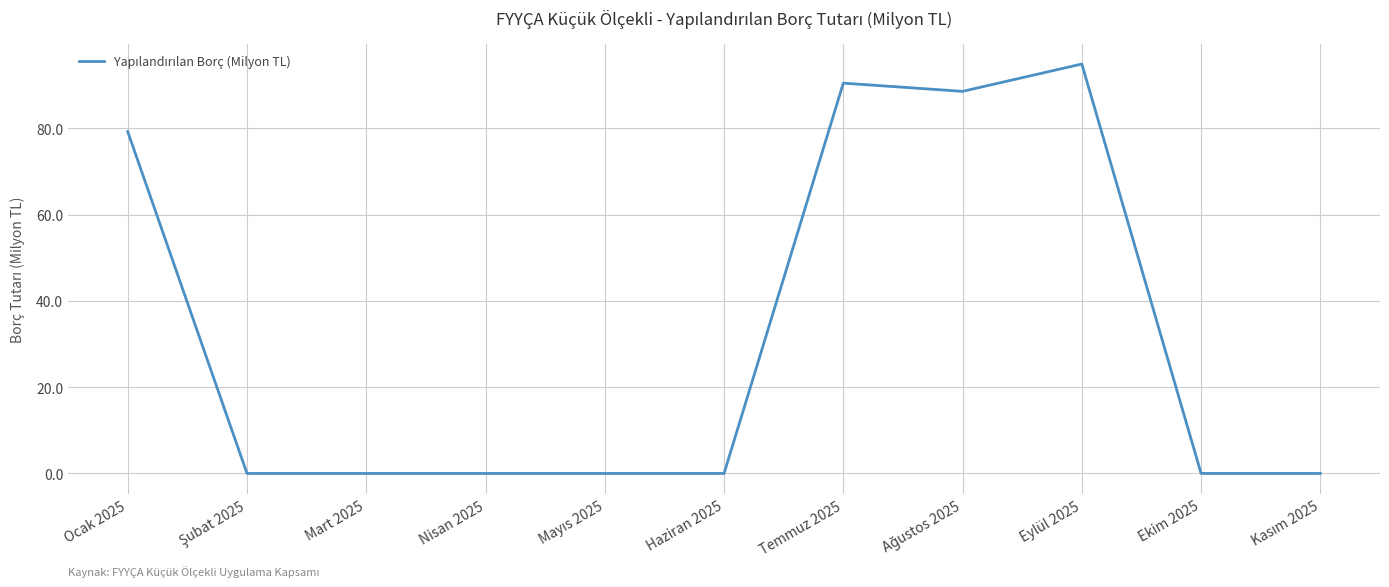

Which category has the highest value across all series?

Eylül 2025